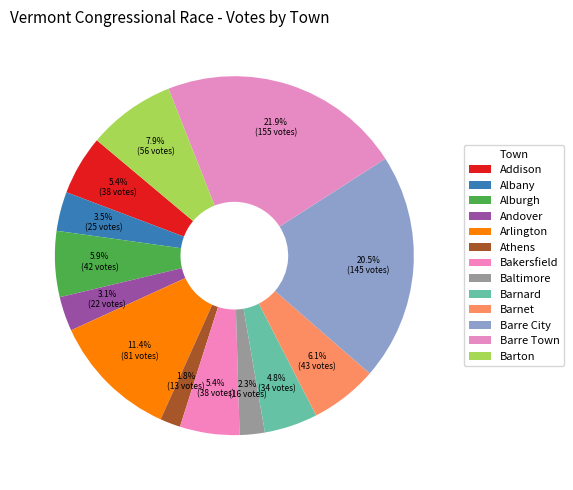

Combined, do Barre City and Addison account for over 50%?

No